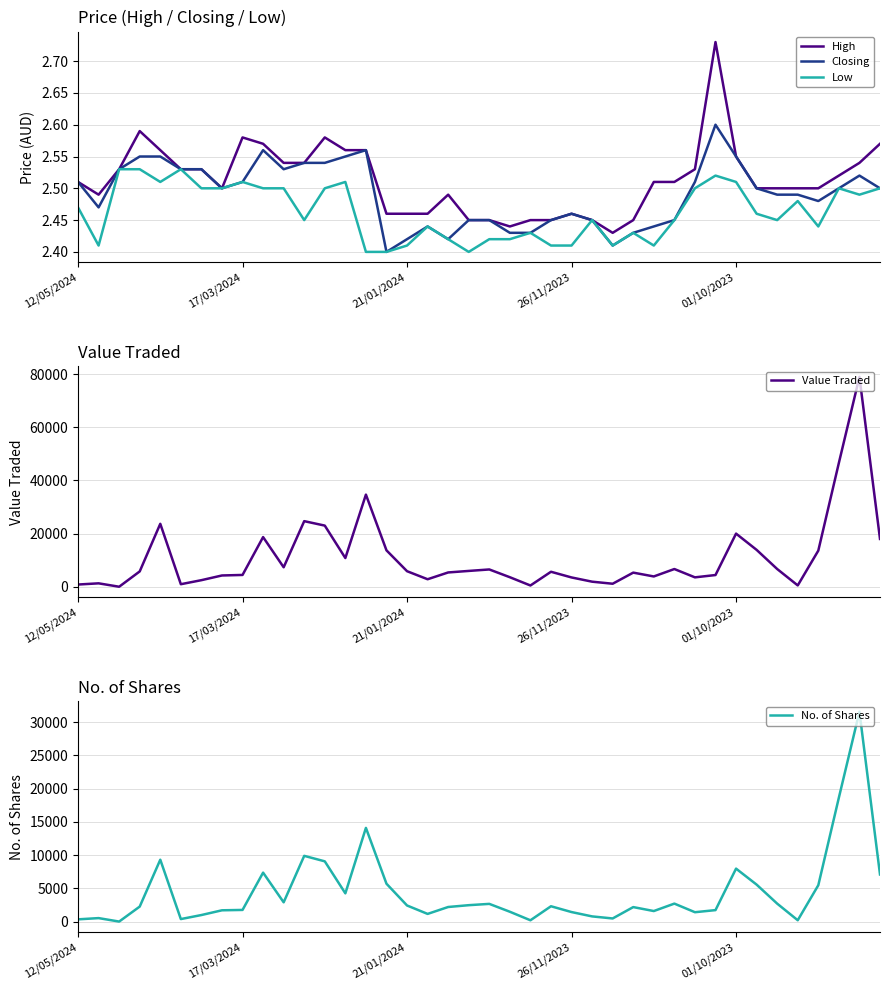

At how many categories does at least one series exceed 54442?

1